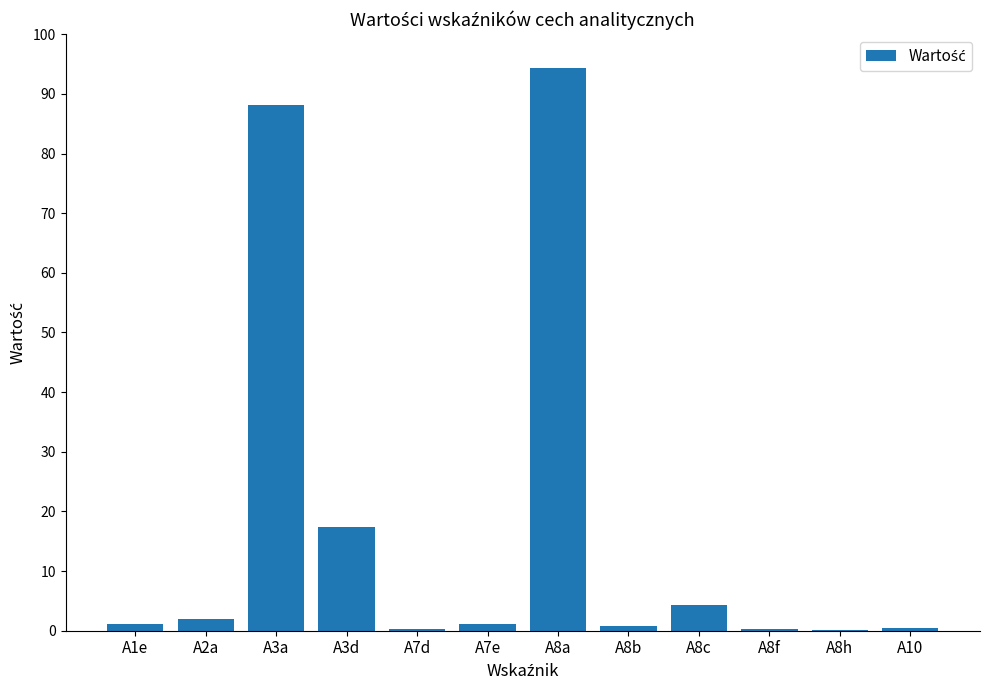

At which label is the value closest to 47?

A3d